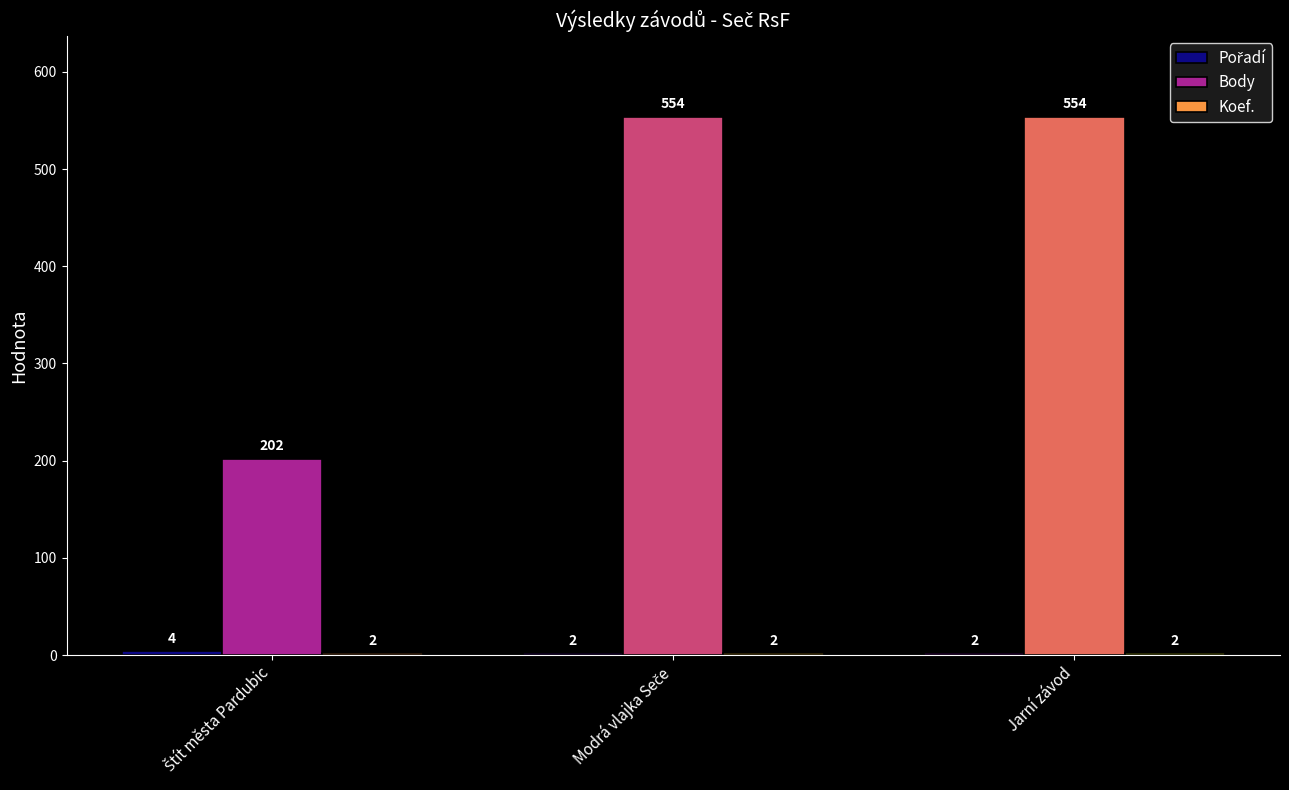

What is the spread (max minus min) of values at Jarní závod?

552